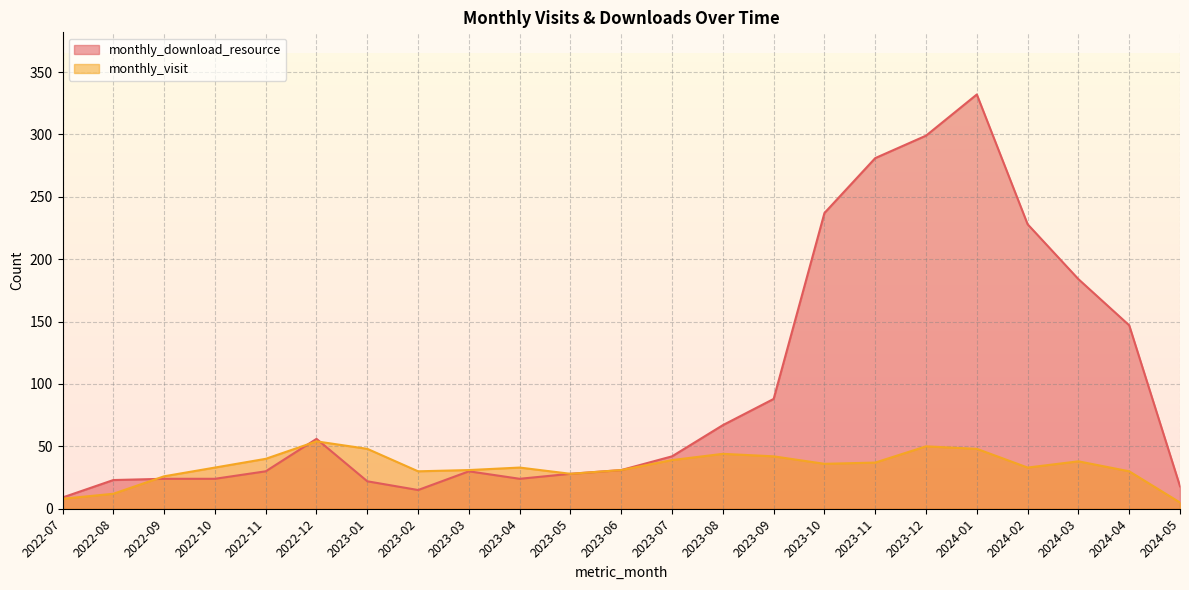

Reading left to right, extract all data points from this chart.

monthly_download_resource: 9	23	24	24	30	56	22	15	30	24	28	31	42	67	88	237	281	299	332	228	184	147	18
monthly_visit: 8	12	26	33	40	54	48	30	31	33	28	31	39	44	42	36	37	50	48	33	38	30	5